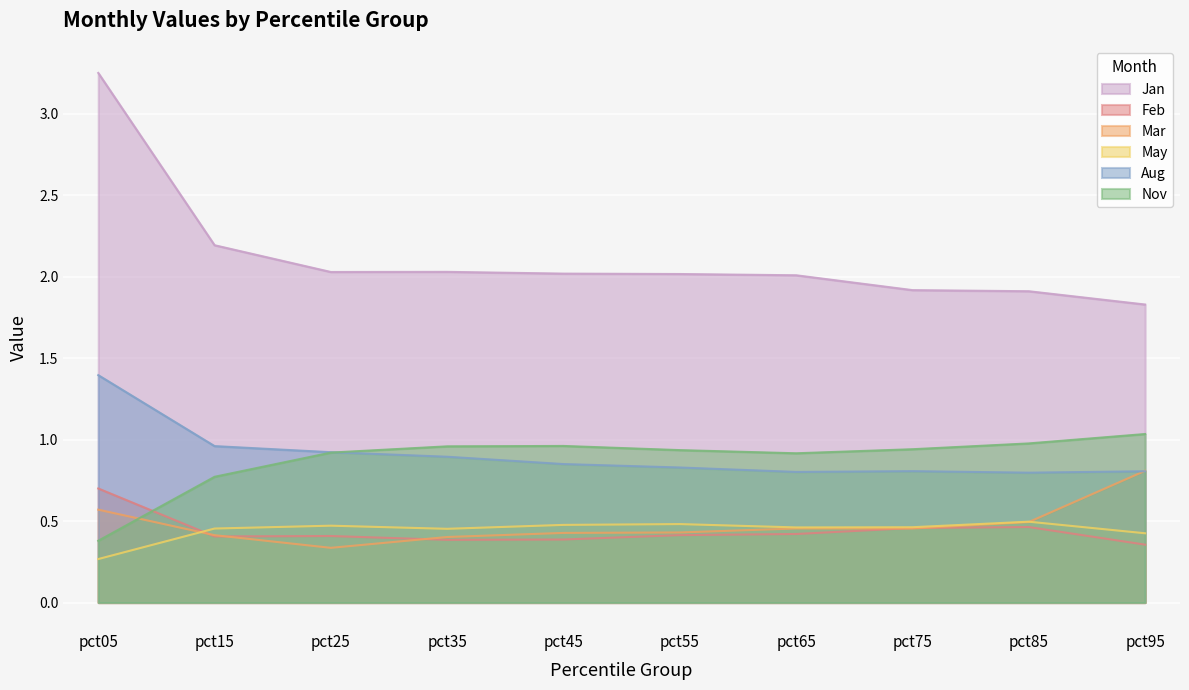

At which category is the sum across all series the highest?

pct05